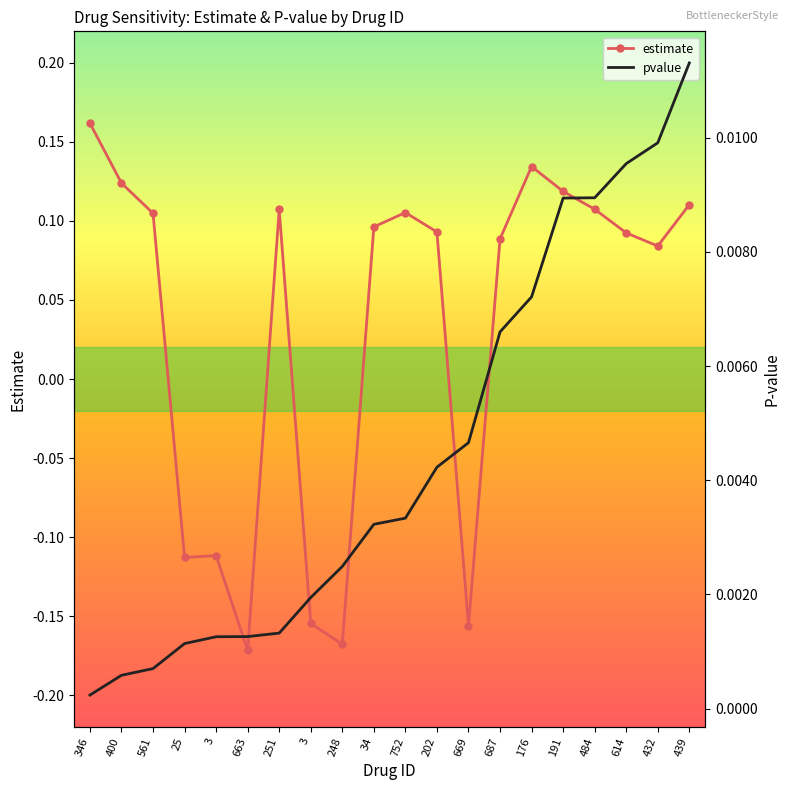

What value does the estimate series have at 687?

0.1